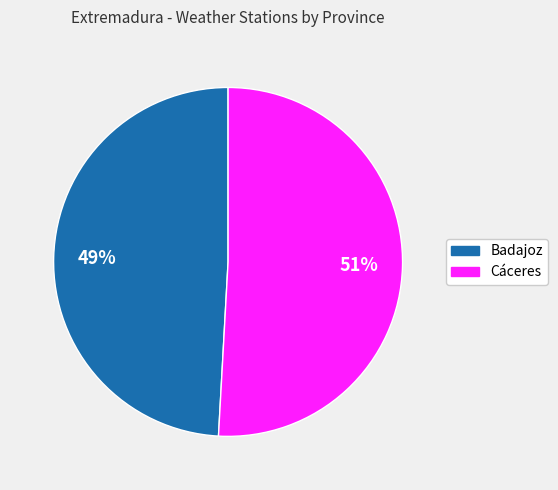

What is the largest slice in the pie chart?

Cáceres